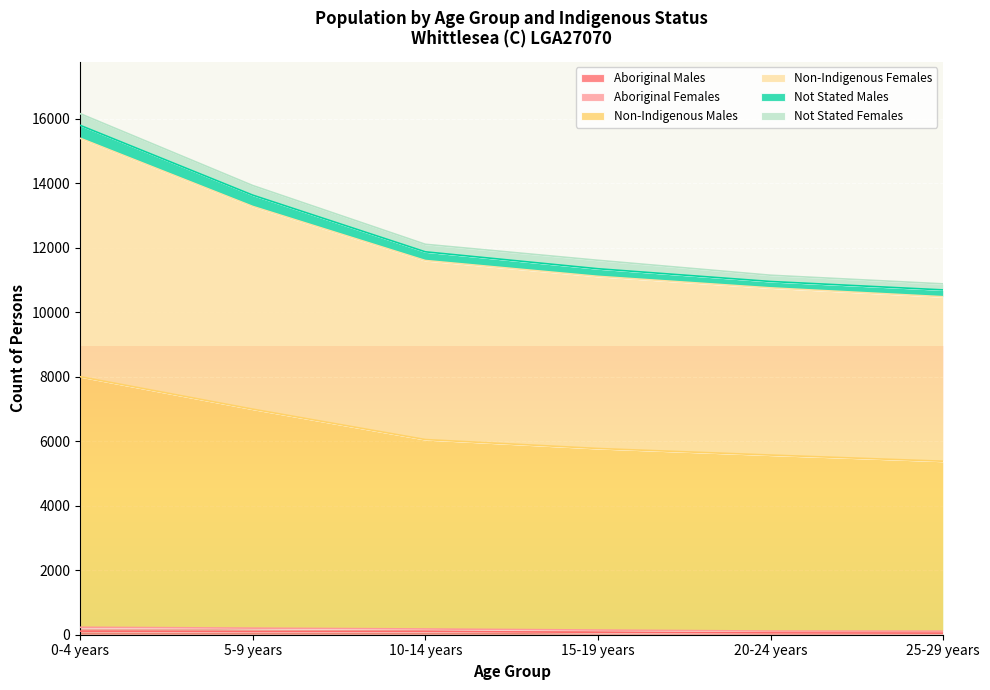

The value of Aboriginal Males at 25-29 years is 25. True or false?

False